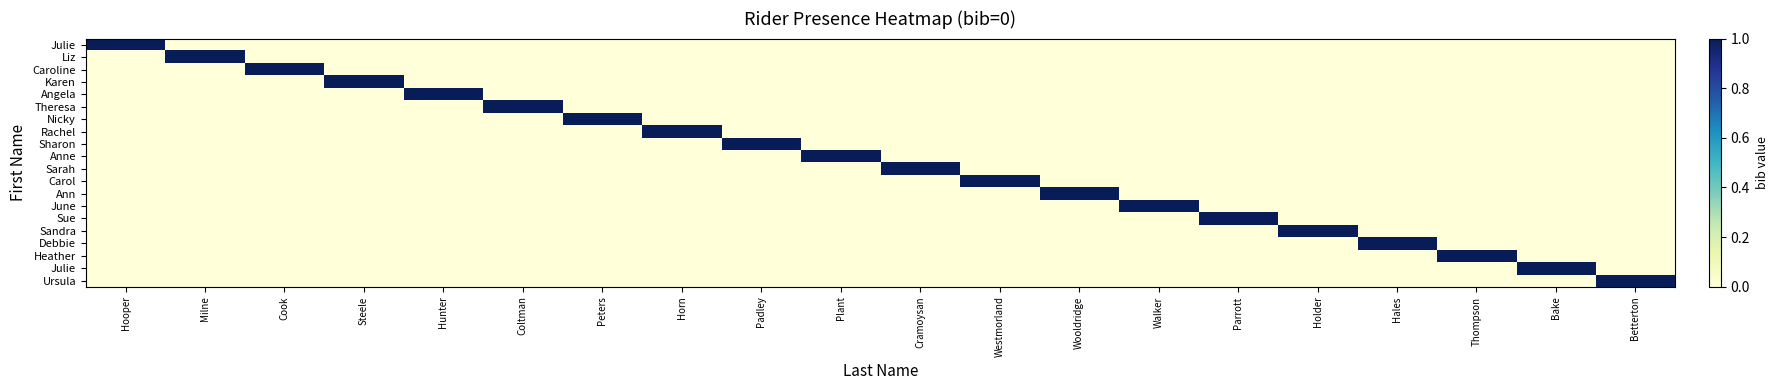

What is the spread (max minus min) of values at Padley?

1